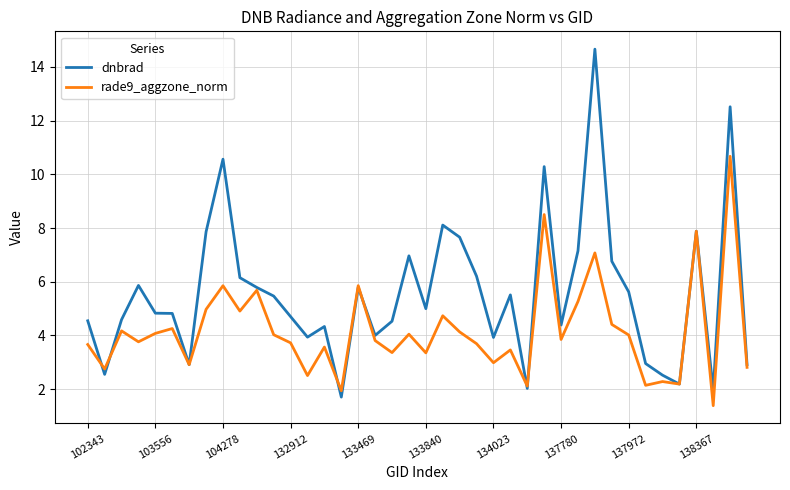

Rank the series by their average value, from highest to lowest.

dnbrad, rade9_aggzone_norm